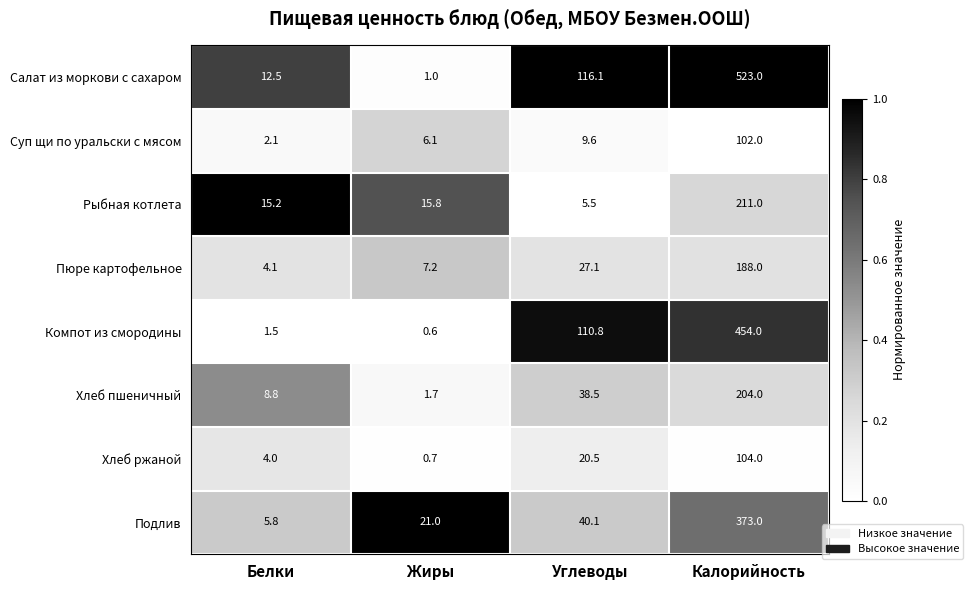

What is the total value across all series at Жиры?

54.1